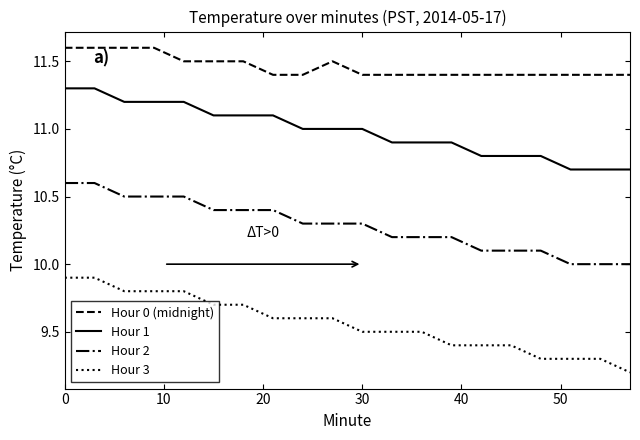

What is the lowest value of the Hour 1 series?

10.7